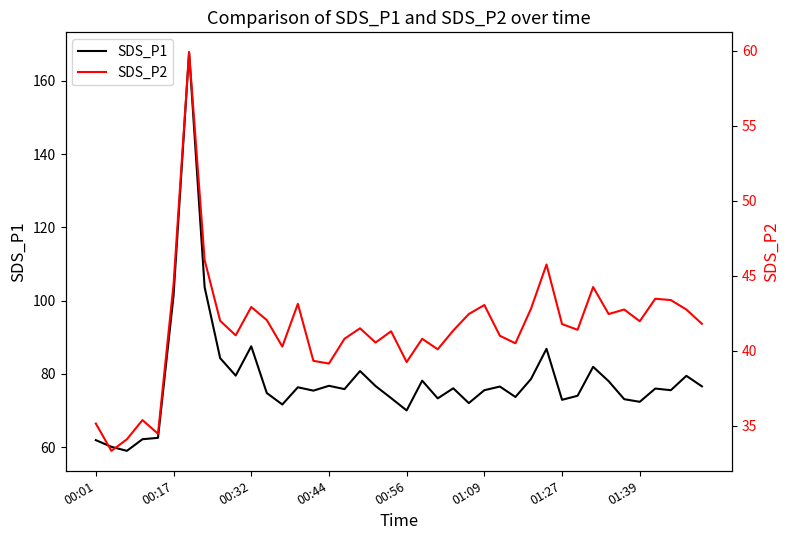

Reading left to right, what are all the values shown in this chart?

SDS_P1: 61.9	60.1	59.0	62.2	62.5	101.3	167.8	103.7	84.3	79.5	87.5	74.8	71.7	76.3	75.4	76.8	75.8	80.8	76.7	73.4	70.0	78.2	73.3	76.1	72.0	75.5	76.5	73.7	78.6	86.8	72.9	74.0	81.9	78.0	73.1	72.4	76.0	75.5	79.5	76.6
SDS_P2: 35.1	33.3	34.1	35.4	34.5	44.4	59.9	46.0	42.0	41.0	42.9	42.0	40.3	43.1	39.3	39.1	40.8	41.5	40.5	41.3	39.2	40.8	40.1	41.4	42.5	43.0	41.0	40.5	42.8	45.8	41.8	41.4	44.2	42.5	42.8	42.0	43.5	43.4	42.8	41.8